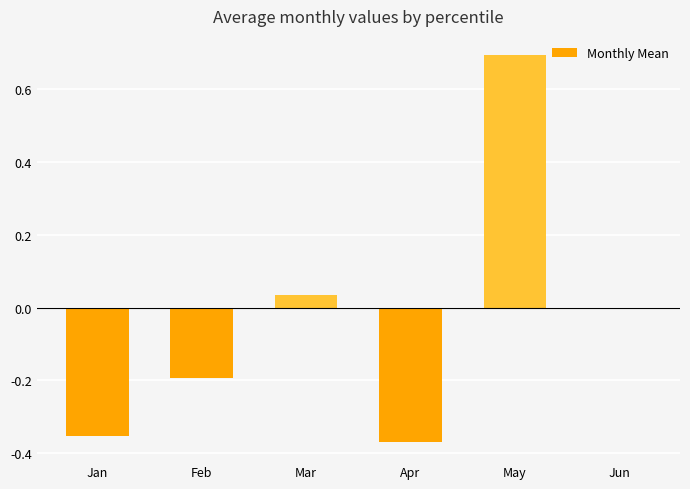

How many bars are there in total?

6